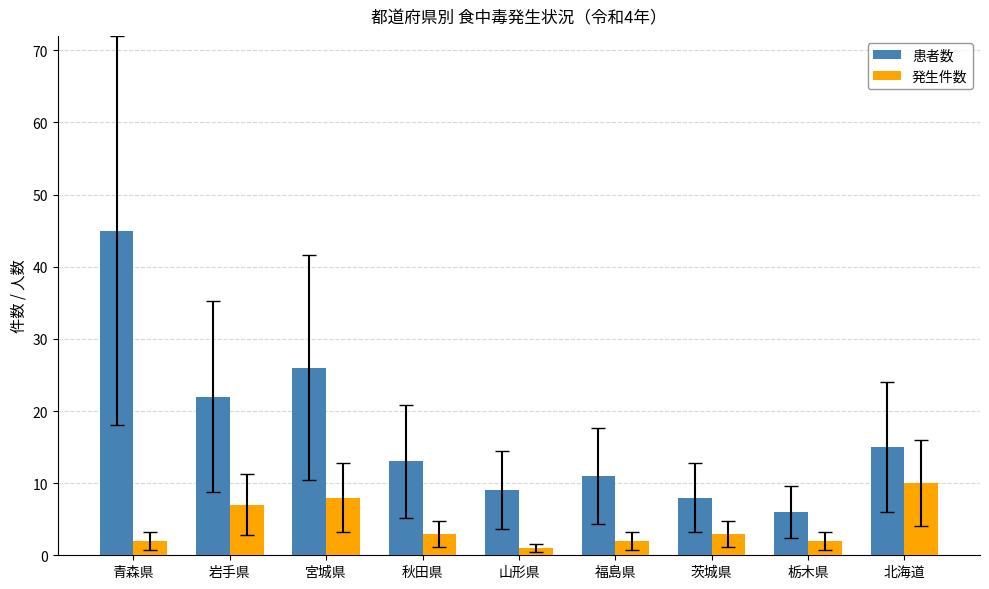

What is the sum of the 発生件数 values at 山形県 and 栃木県?

3